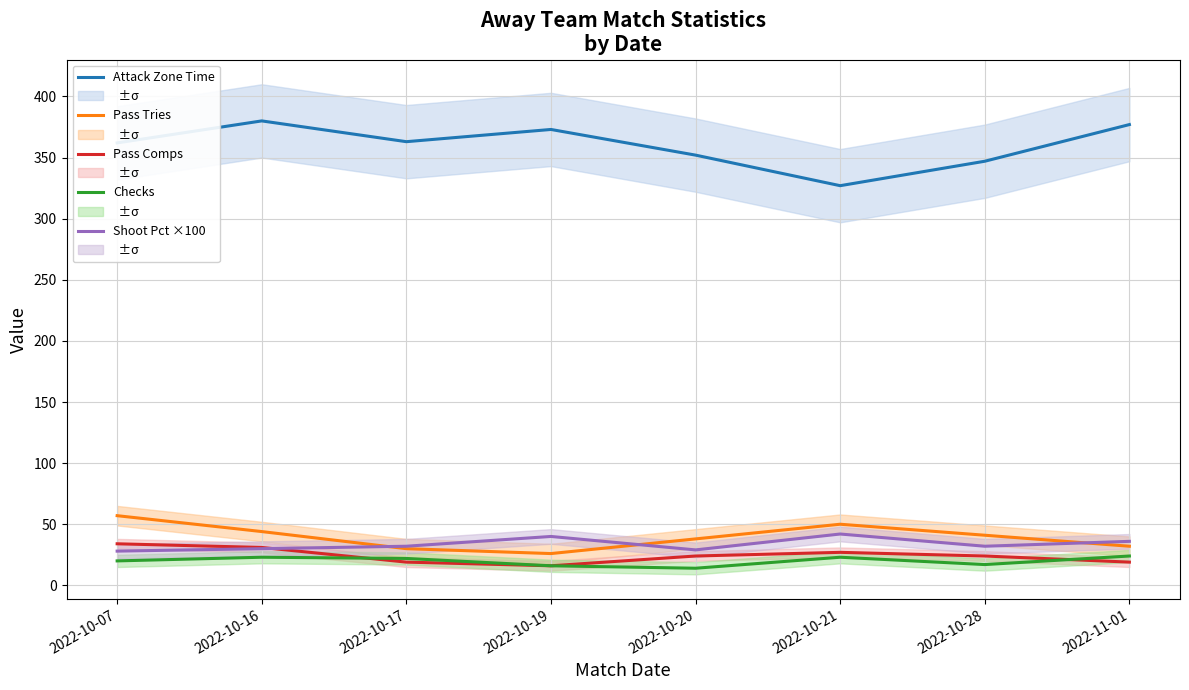

What is the difference between the Attack Zone Time values at 2022-10-21 and 2022-10-07?

35